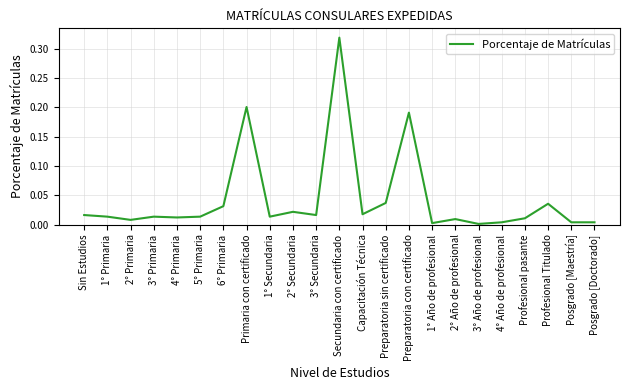

True or false: the data shows 0.0 at 6° Primaria.

True